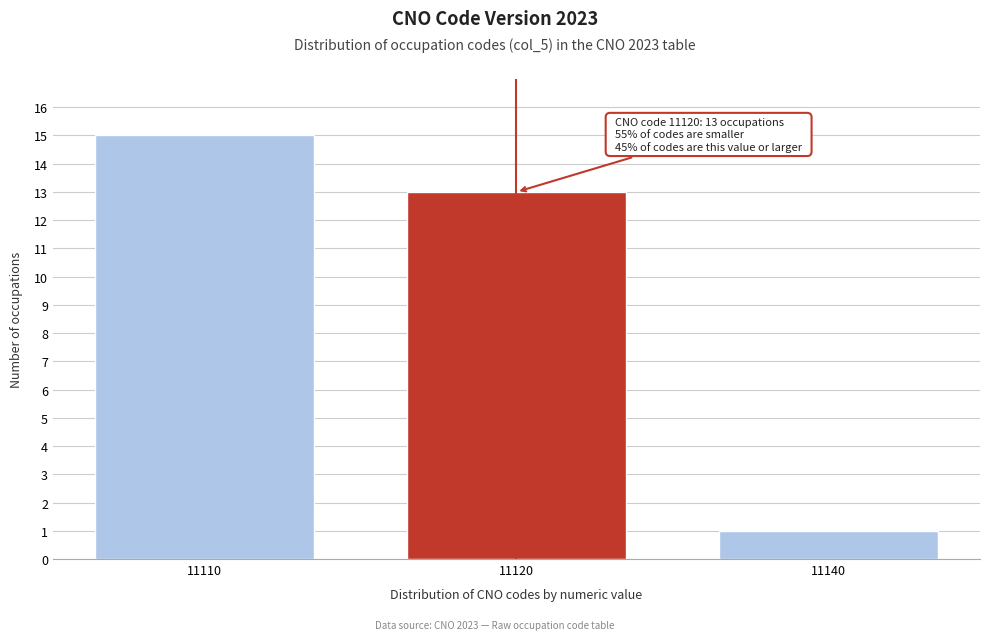

Reading left to right, list all the values displayed in this chart.

15	13	1